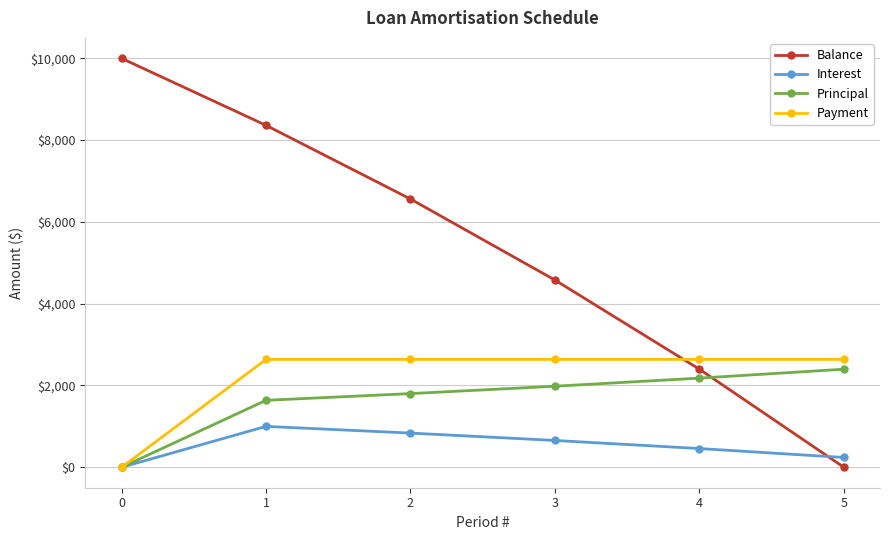

Rank the series by their maximum value, from lowest to highest.

Interest, Principal, Payment, Balance